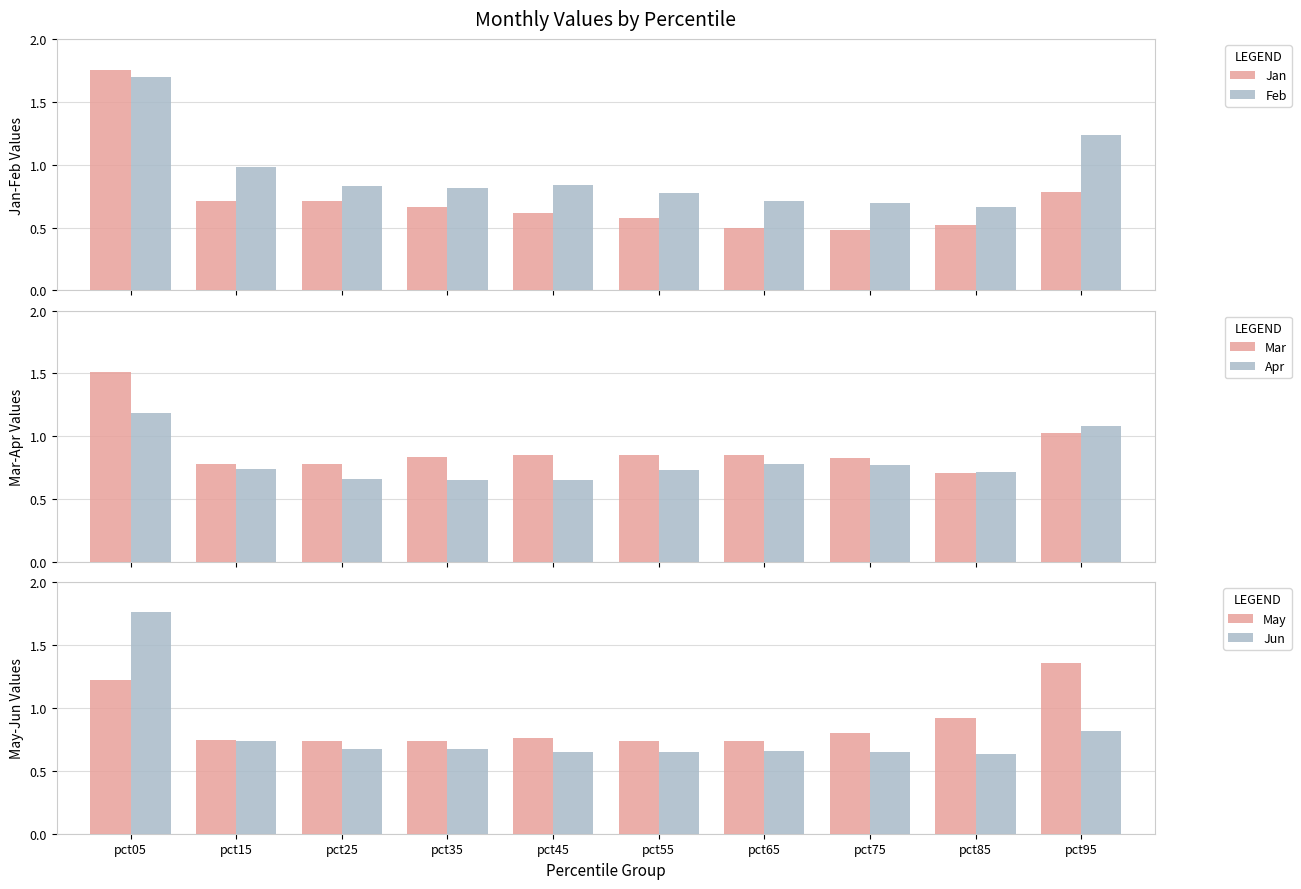

What is the difference between the second highest and minimum values in the Jan series?

0.3